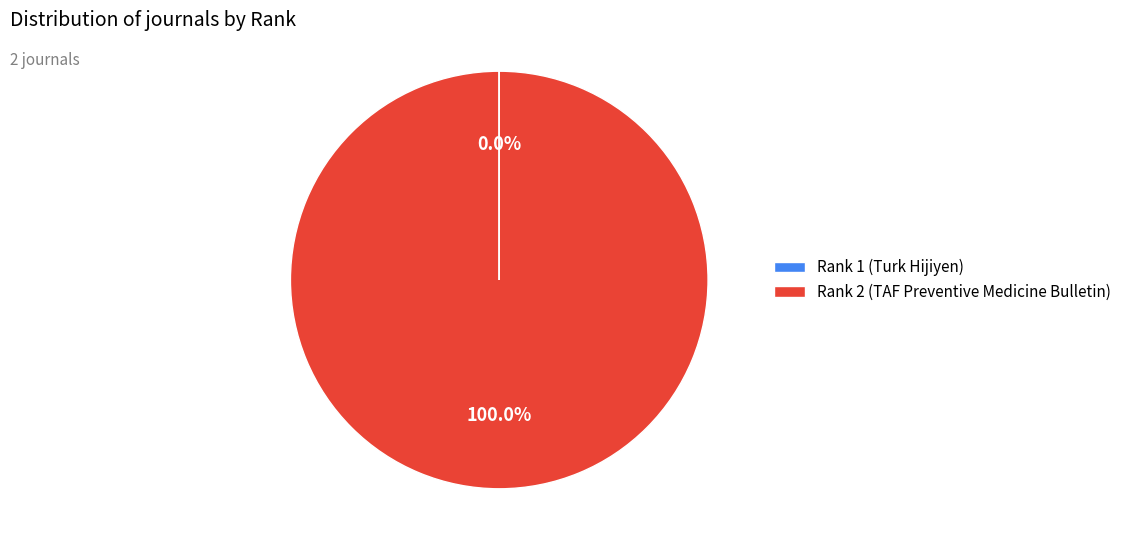

Does any single category account for the majority?

Yes